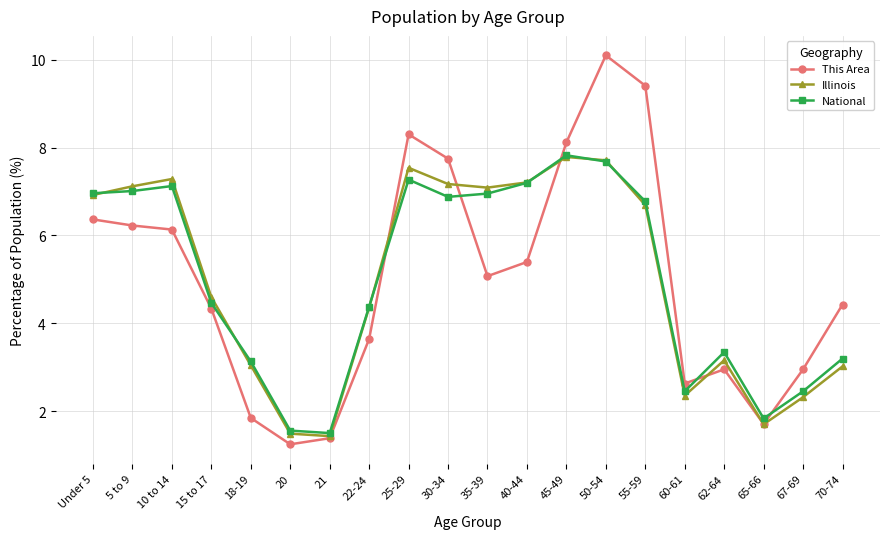

Is the value of National at 62-64 greater than the value of Illinois at 10 to 14?

No